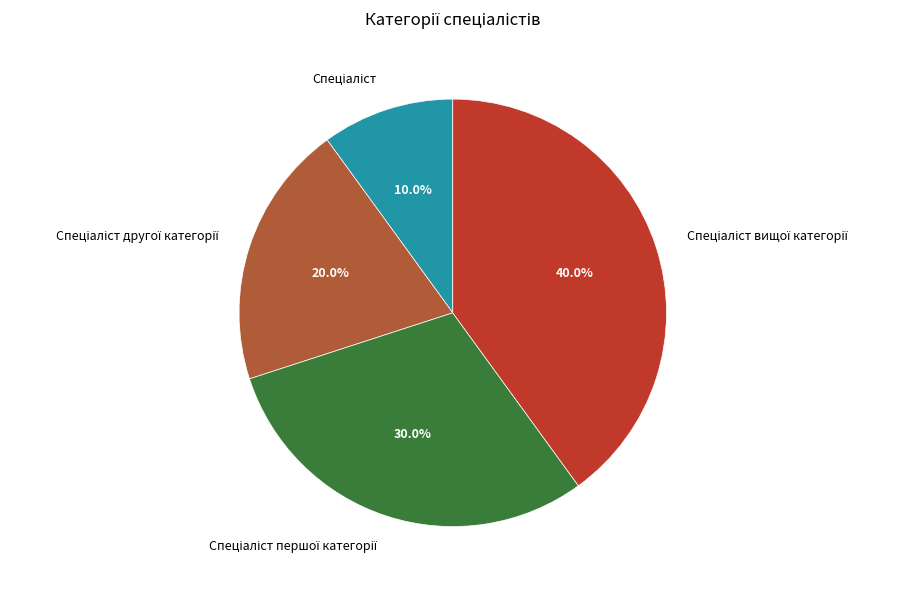

Is there a majority slice in this chart?

No